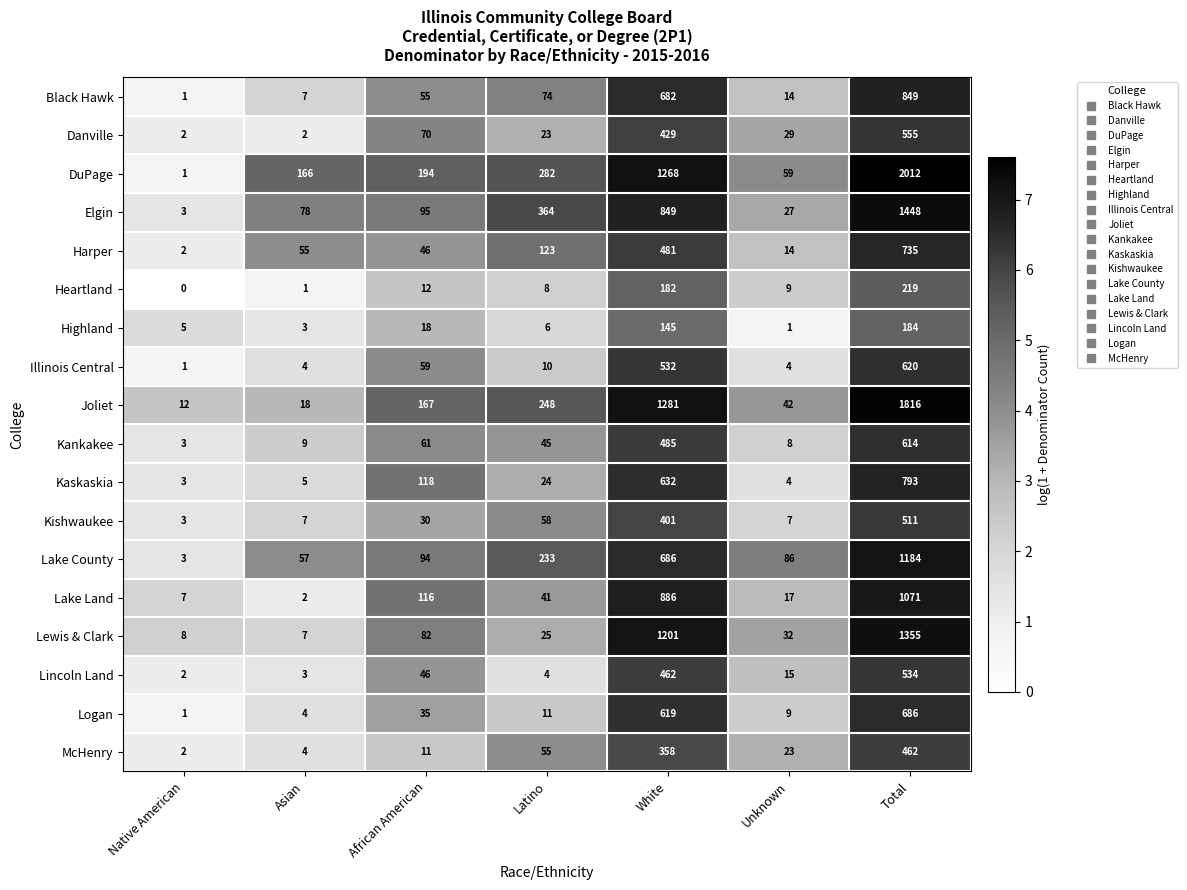

Which series has the largest total across all categories?

DuPage